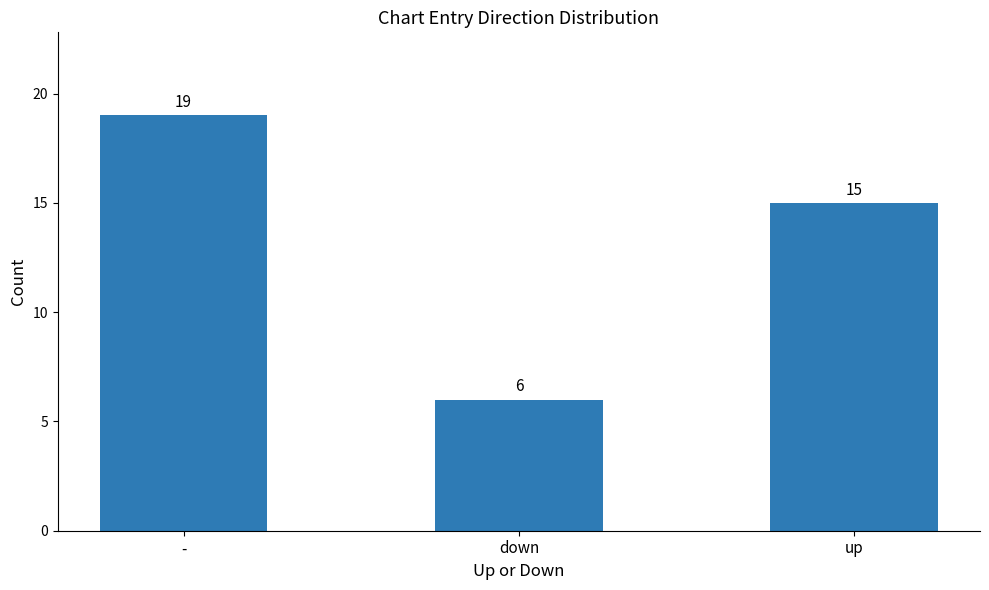

Which category has the highest value across all series?

-